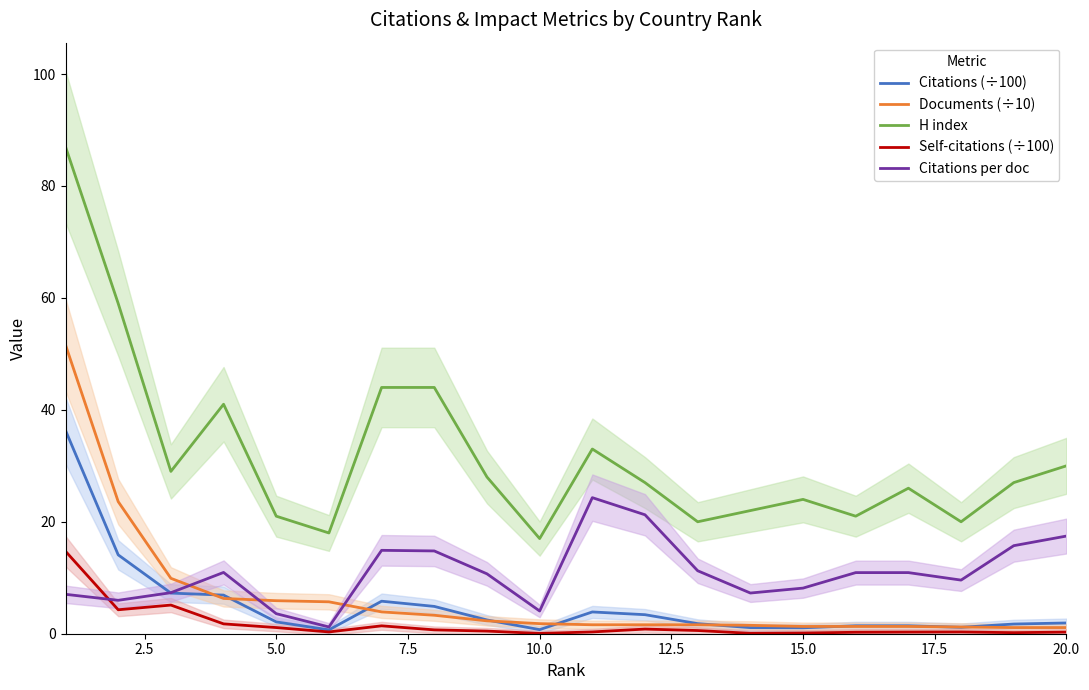

True or false: Citations per doc and H index intersect in this chart.

False